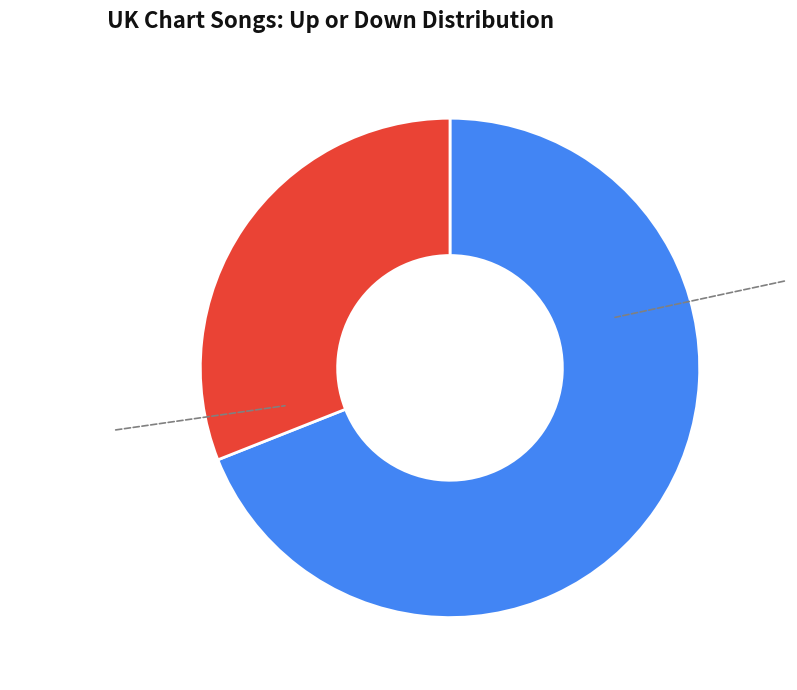

Is there a majority slice in this chart?

Yes